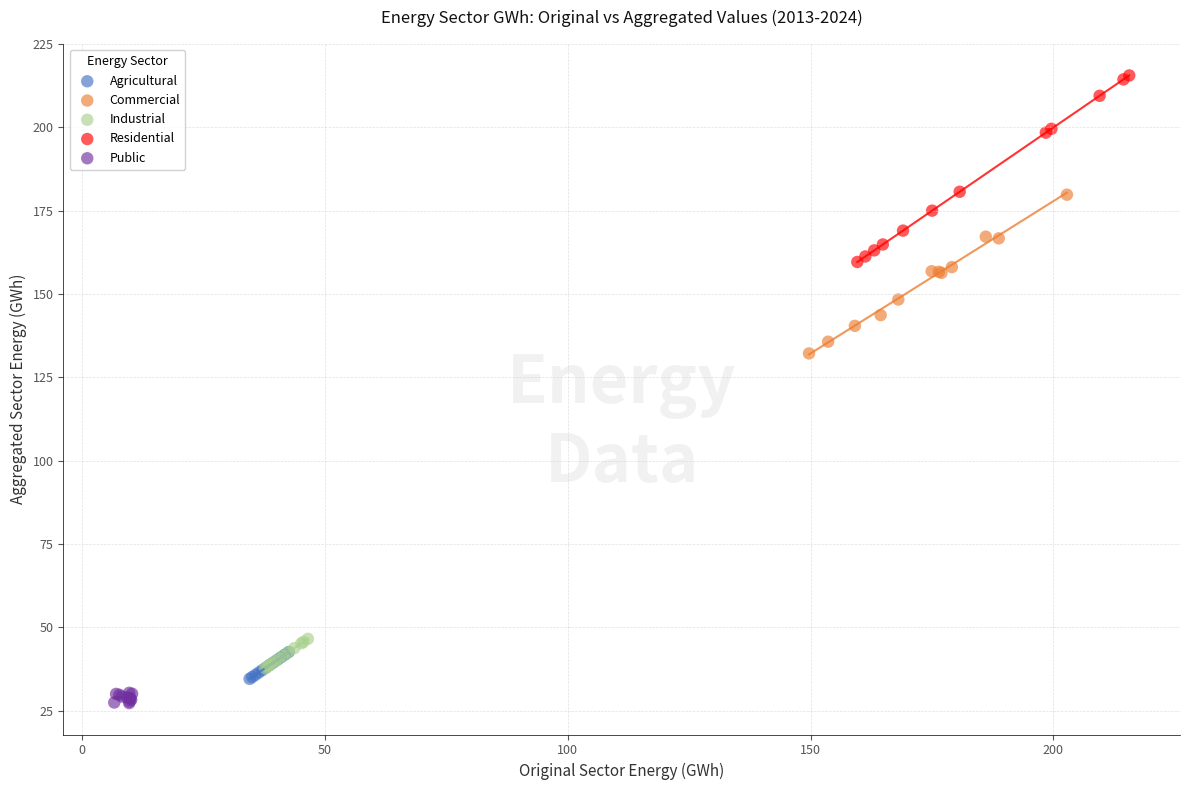

Which series contains the highest Y value?

Residential